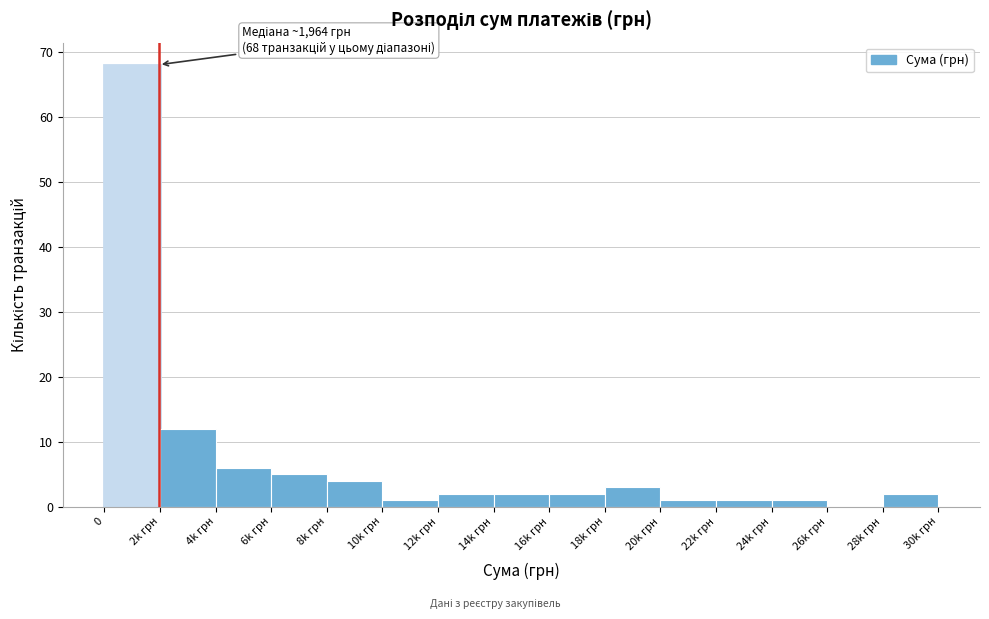

Reading left to right, list all the values displayed in this chart.

0=68	2k грн=12	4k грн=6	6k грн=5	8k грн=4	10k грн=1	12k грн=2	14k грн=2	16k грн=2	18k грн=3	20k грн=1	22k грн=1	24k грн=1	26k грн=0	28k грн=2